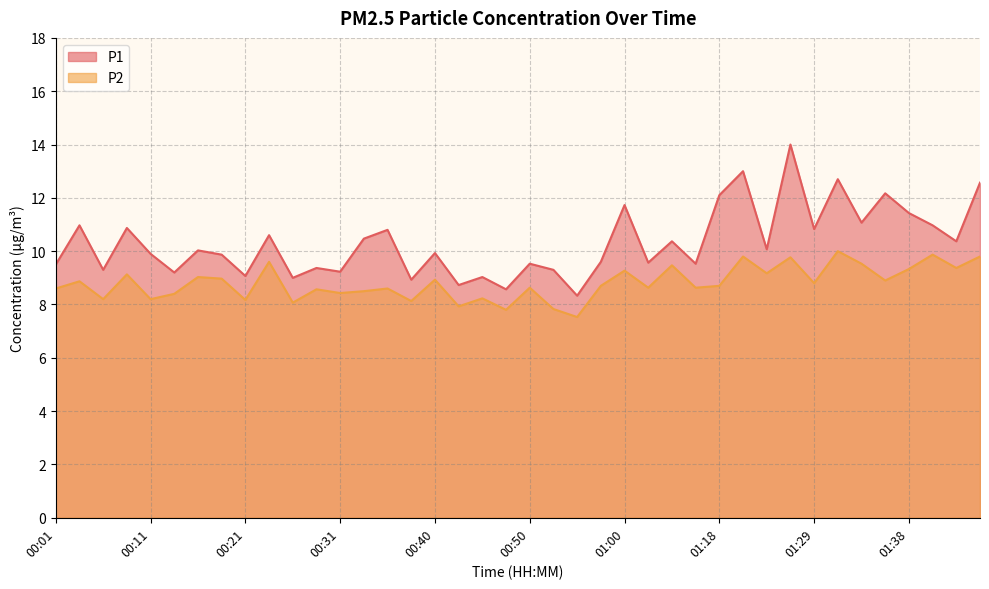

What position from the left is 00:38?

16